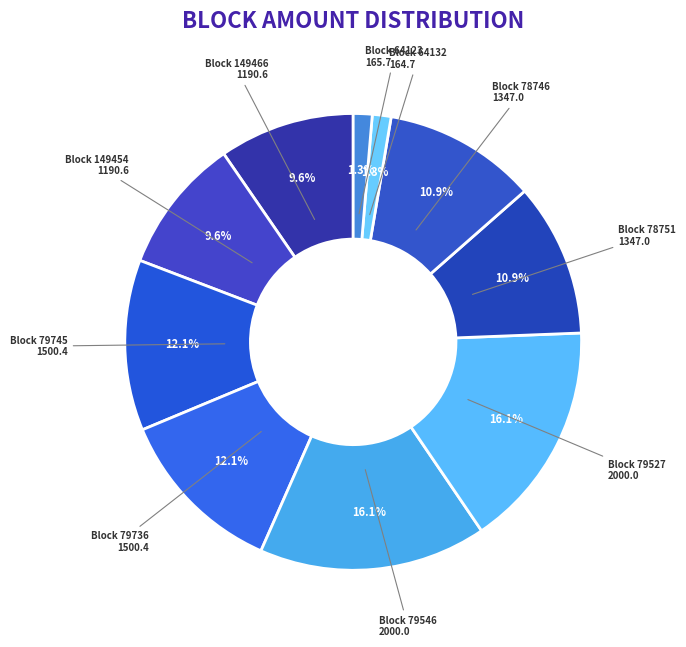

Which slice is the largest?

79527